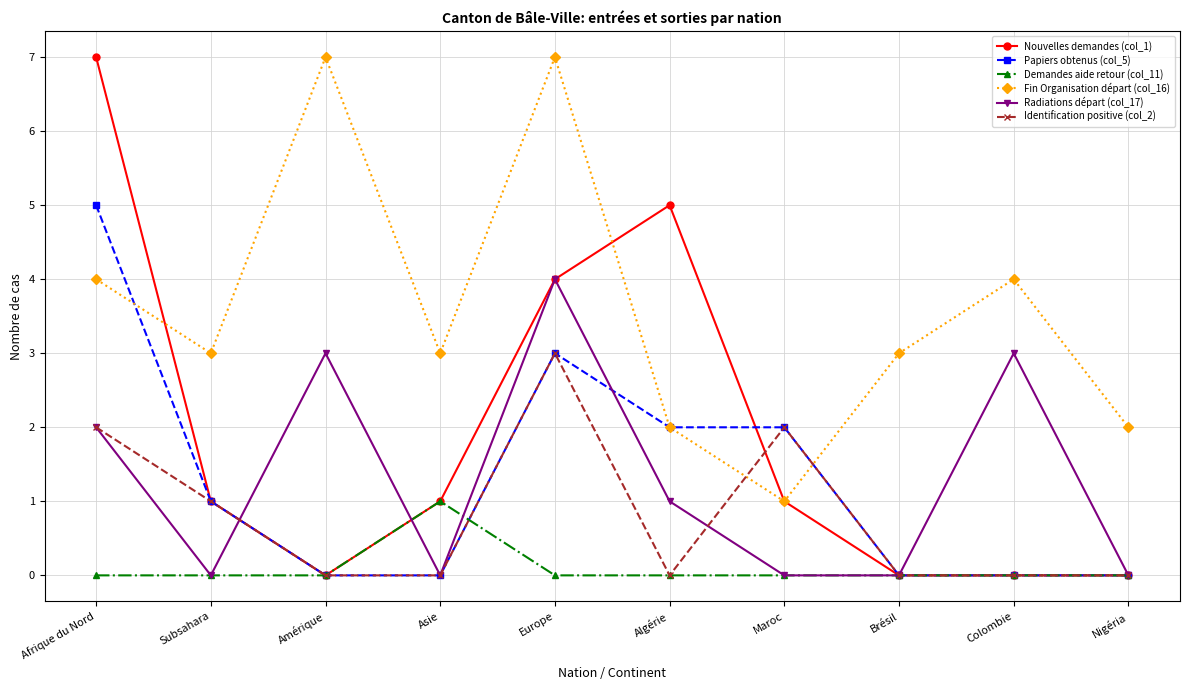

Which series has the widest spread of values?

Nouvelles demandes (col_1)